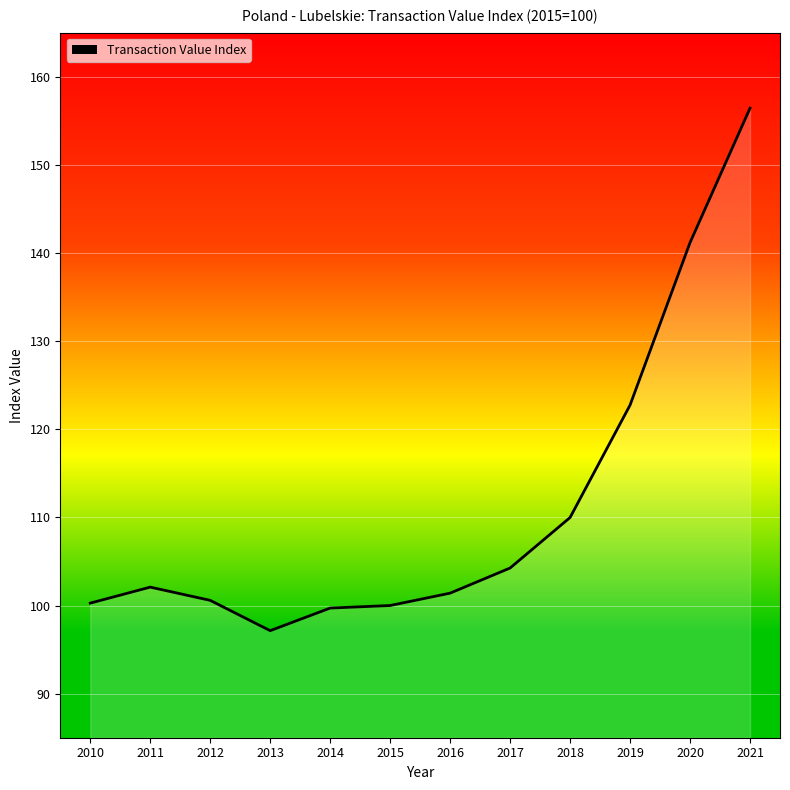

At which label is the value closest to 126?

2019